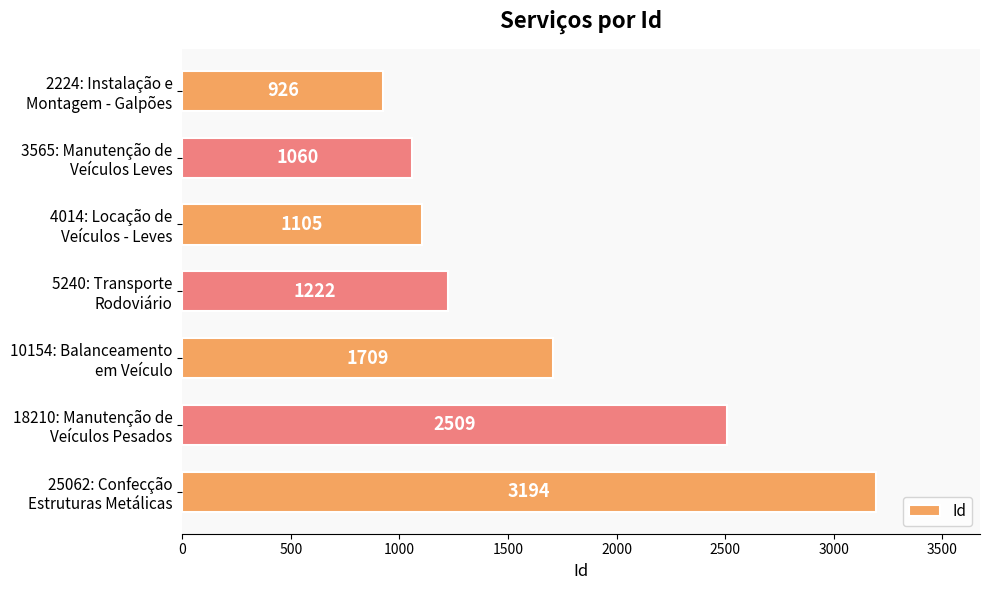

What is the difference between the maximum and minimum values?

2268